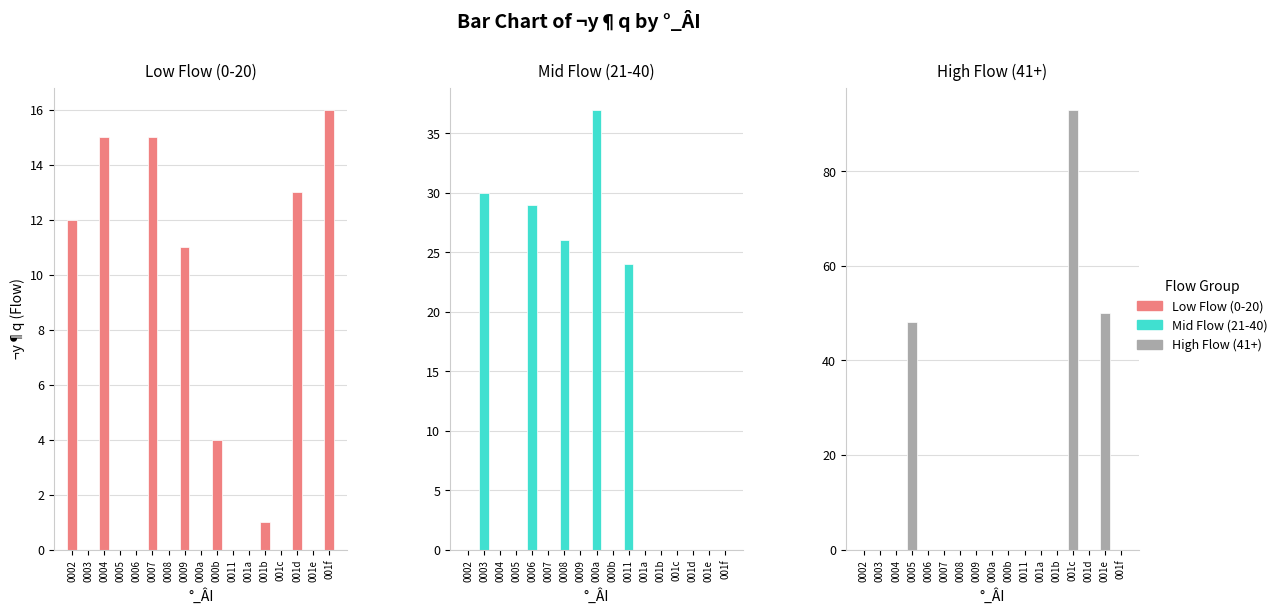

At which category is the sum across all series the highest?

001c